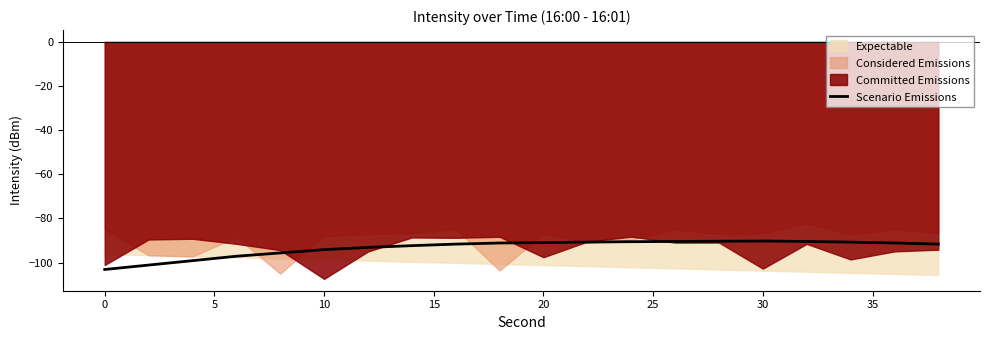

What is the minimum value for Scenario Emissions?

-103.1